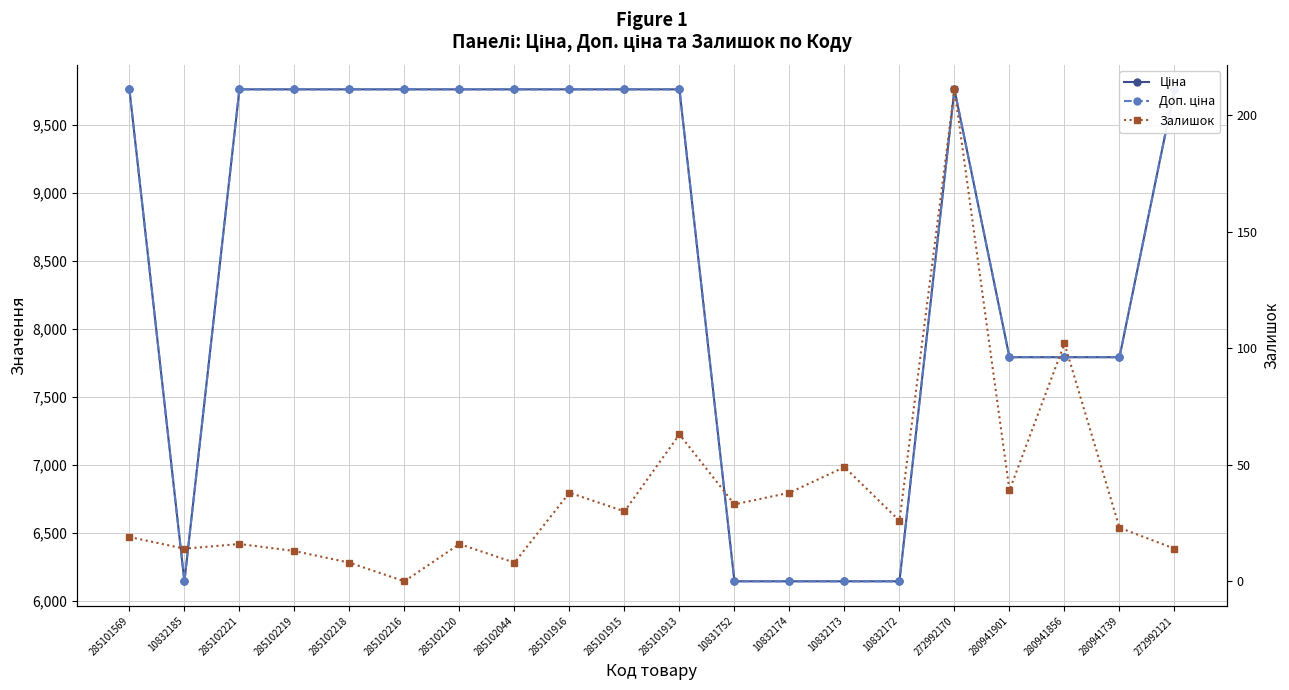

The value of Залишок at 285102219 is 9.1. True or false?

False